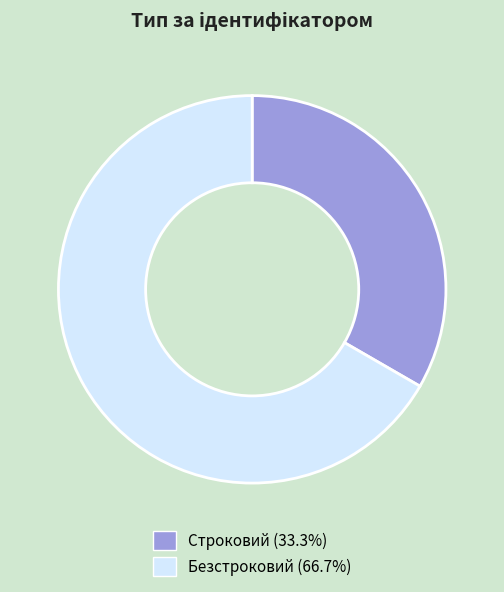

Count the number of slices in the pie.

2